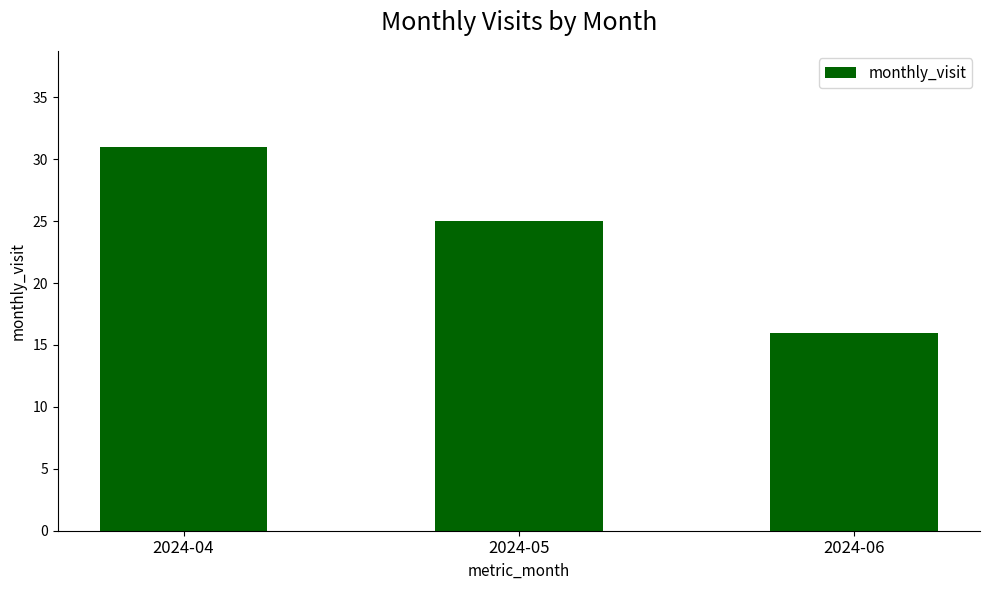

The value at 2024-04 is 20. True or false?

False